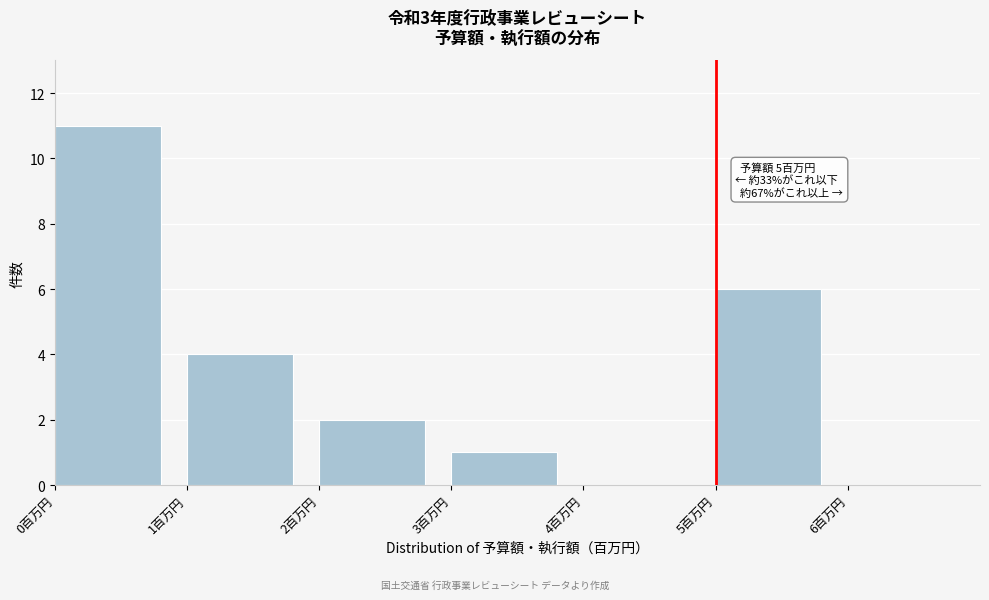

Over which range of the x-axis is the bar tallest?

0 to 1